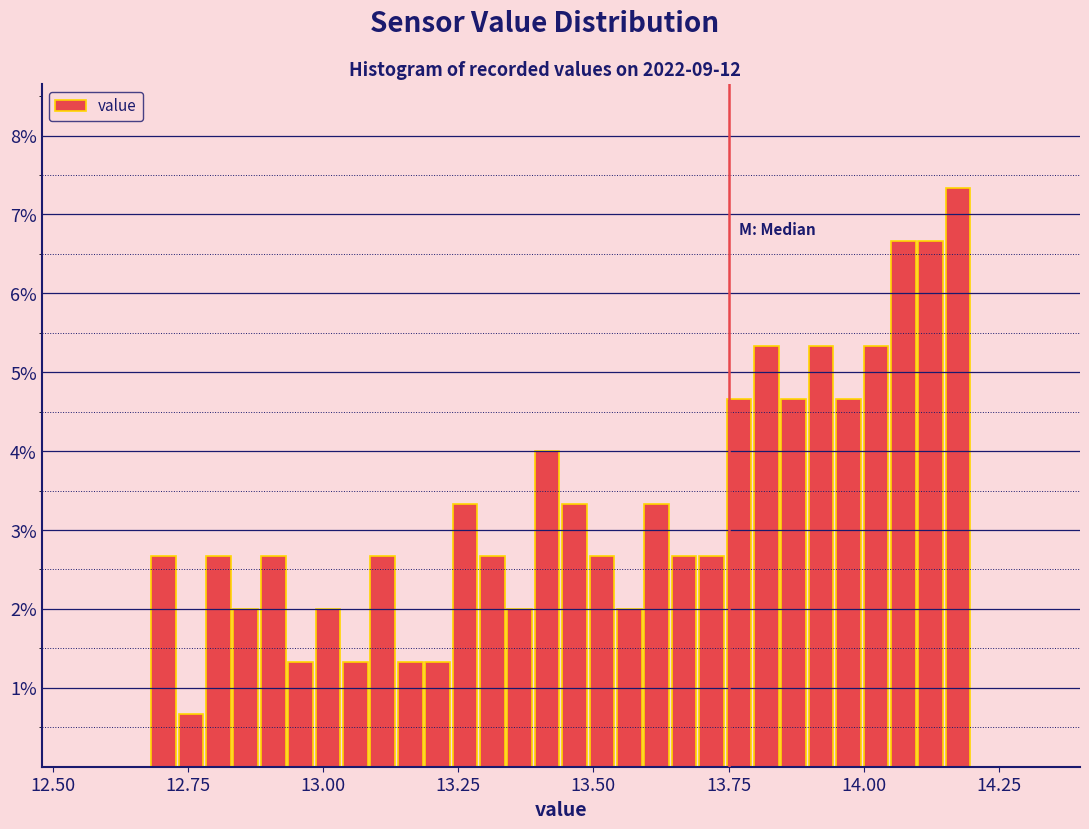

Around what value on the x-axis is the tallest bar? Give the approximate position of its centre, as read against the axis.

14.15